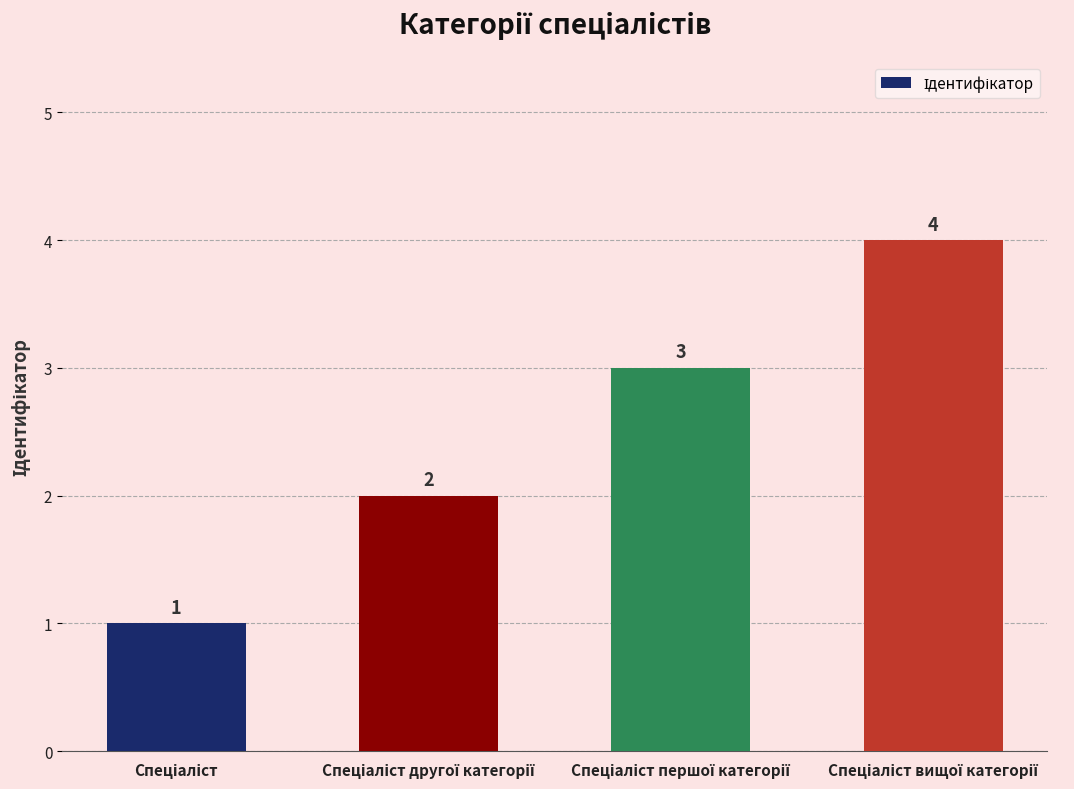

What is the value of the 2nd bar from the left?

2